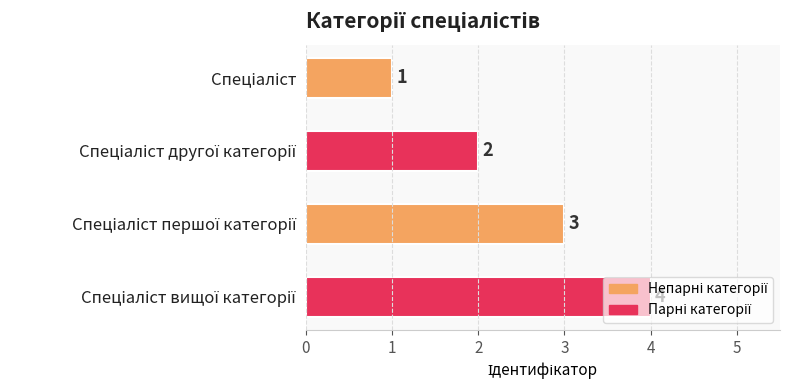

How many values are below 3?

2